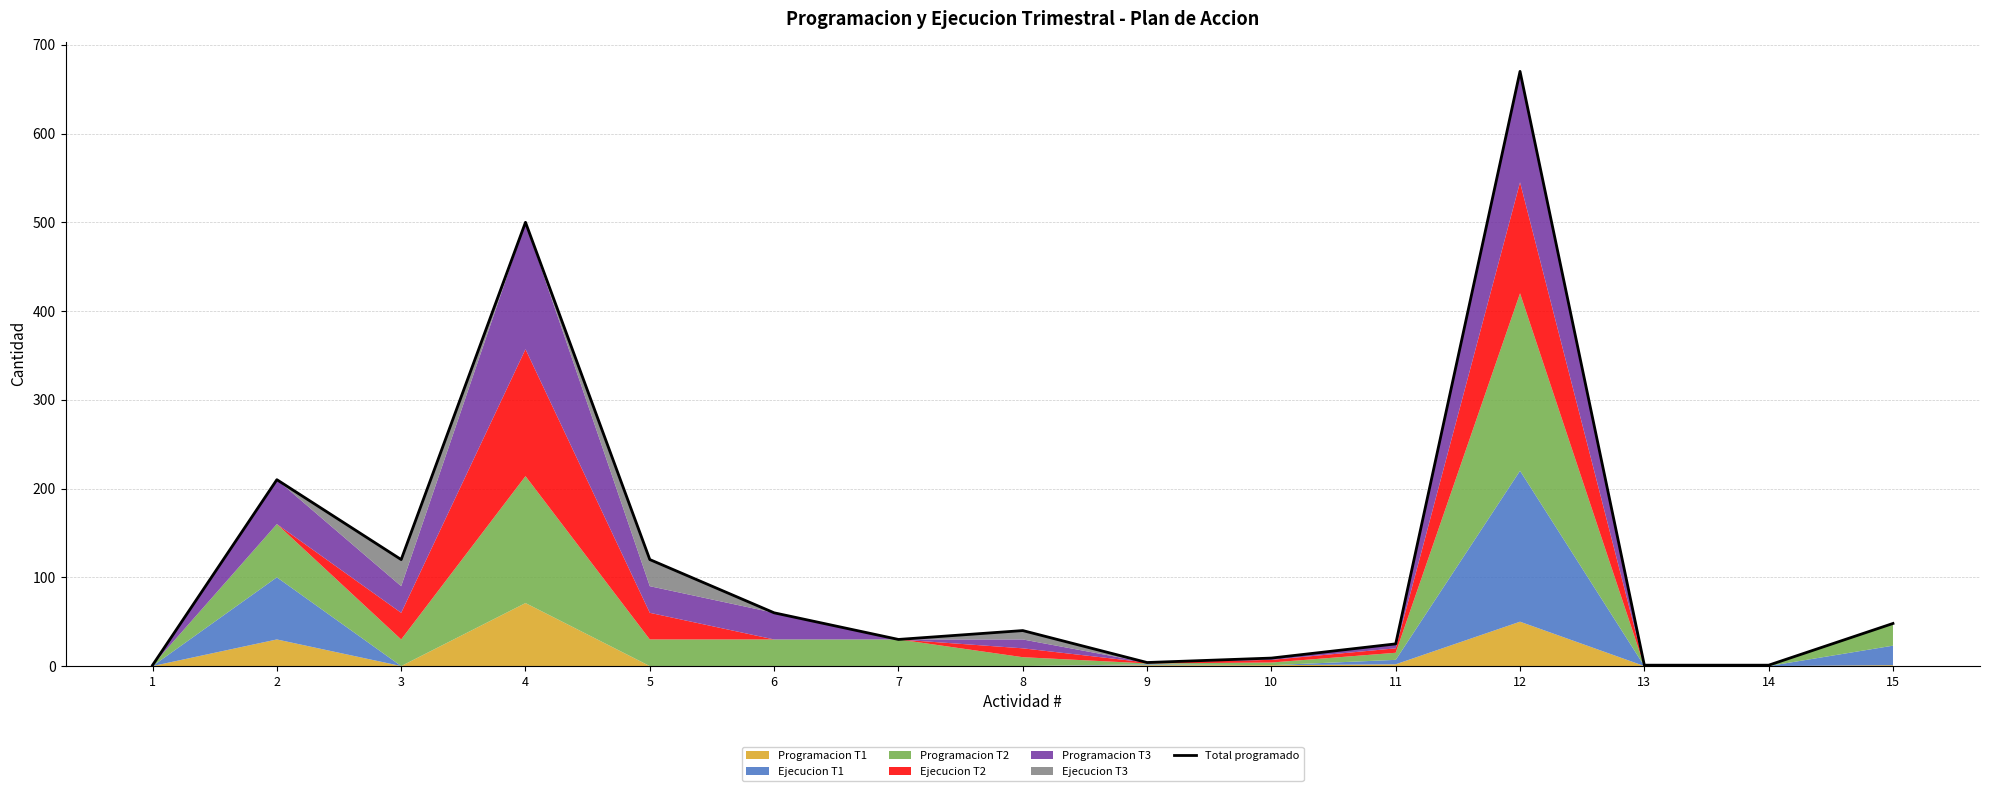

Where does the data first go above 40?

2